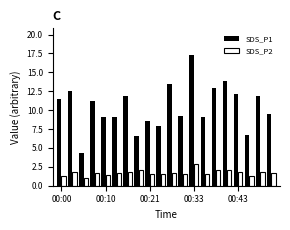

What is the difference between the maximum and minimum values in the SDS_P1 series?

13.0